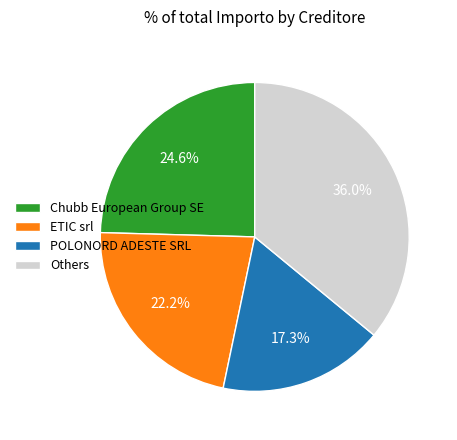

What is the ratio of the value at Chubb European Group SE to the value at ETIC srl?

1.1